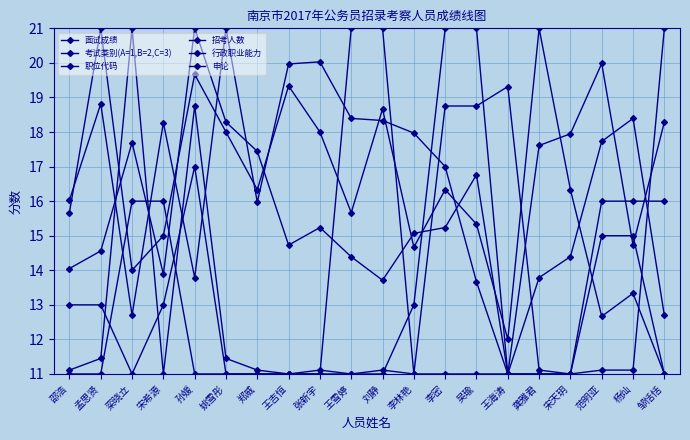

What is the value of the 考试类别(A=1,B=2,C=3) point at the 6th from the left?

11.0